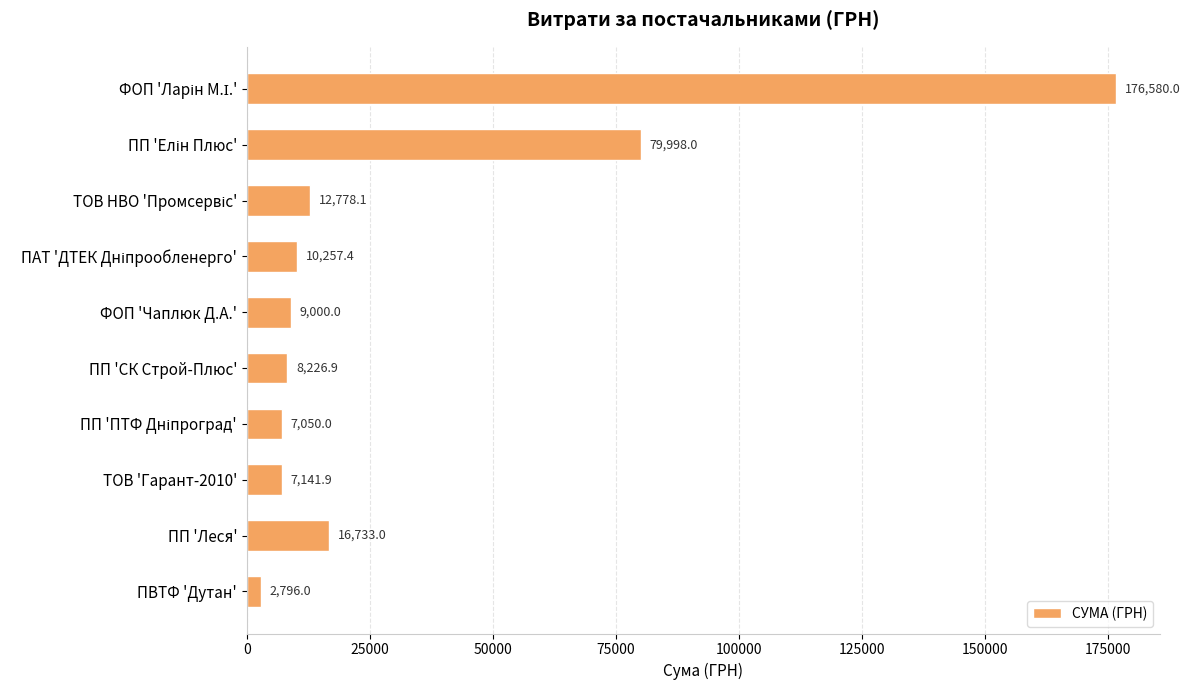

What is the minimum value shown in the chart?

2796.0